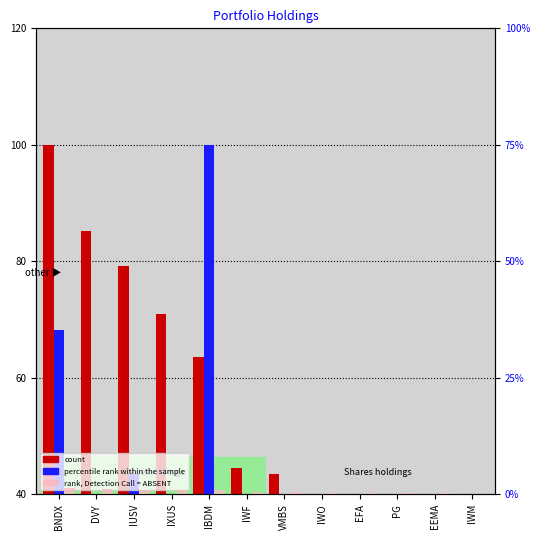

Between IWM and DVY, which is larger?

DVY